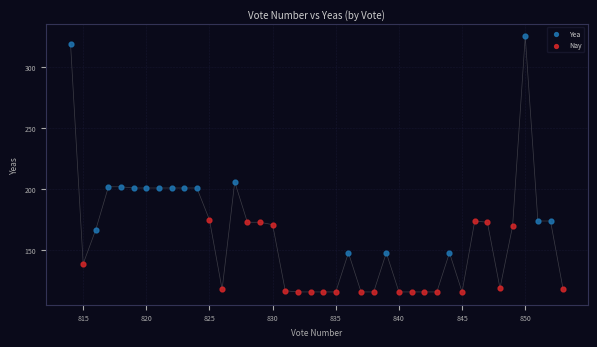

Which series reaches the maximum Y coordinate?

Yea